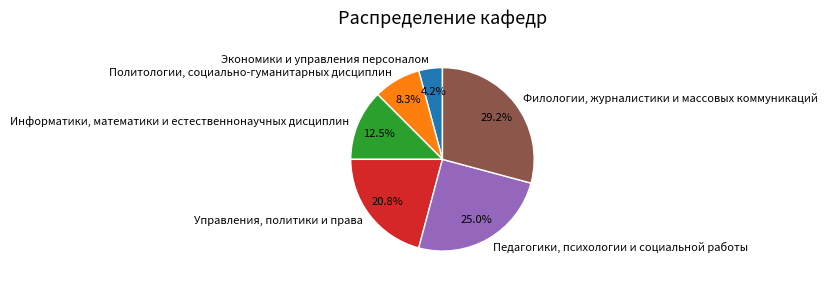

What portion of the pie excludes Экономики и управления персоналом?

95.8%